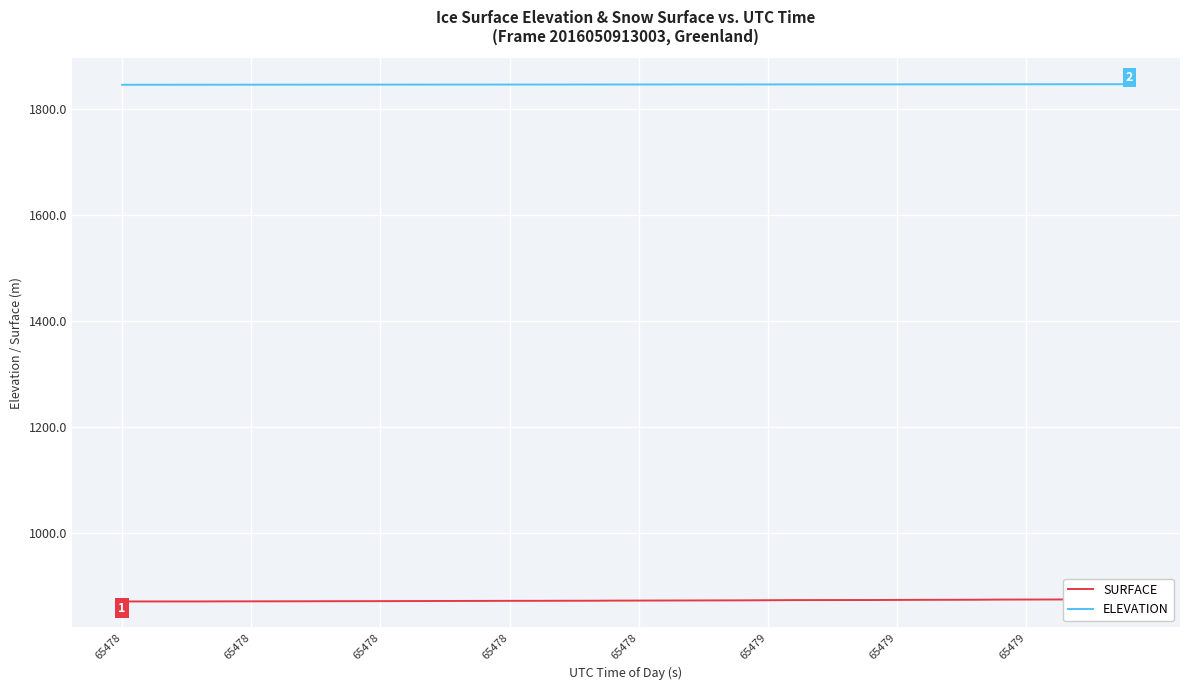

Reading right to left, transcribe all the data shown in this chart.

SURFACE: 874.6	874.3	874.3	874.1	874.0	874.0	873.6	873.5	873.5	873.3	873.1	873.1	873.0	873.0	872.8	872.5	872.4	872.3	872.2	872.1	872.0	871.8	871.7	871.6	871.6	871.4	871.4	871.2	871.1	871.0	870.9	870.9	870.8	870.7	870.6	870.6	870.4	870.4	870.4	870.4
ELEVATION: 1847.3	1847.3	1847.2	1847.2	1847.2	1847.1	1847.1	1847.1	1847.0	1847.0	1847.0	1847.0	1846.9	1846.9	1846.9	1846.8	1846.8	1846.8	1846.8	1846.7	1846.7	1846.7	1846.7	1846.6	1846.6	1846.6	1846.6	1846.5	1846.5	1846.5	1846.5	1846.4	1846.4	1846.4	1846.4	1846.3	1846.3	1846.3	1846.2	1846.2